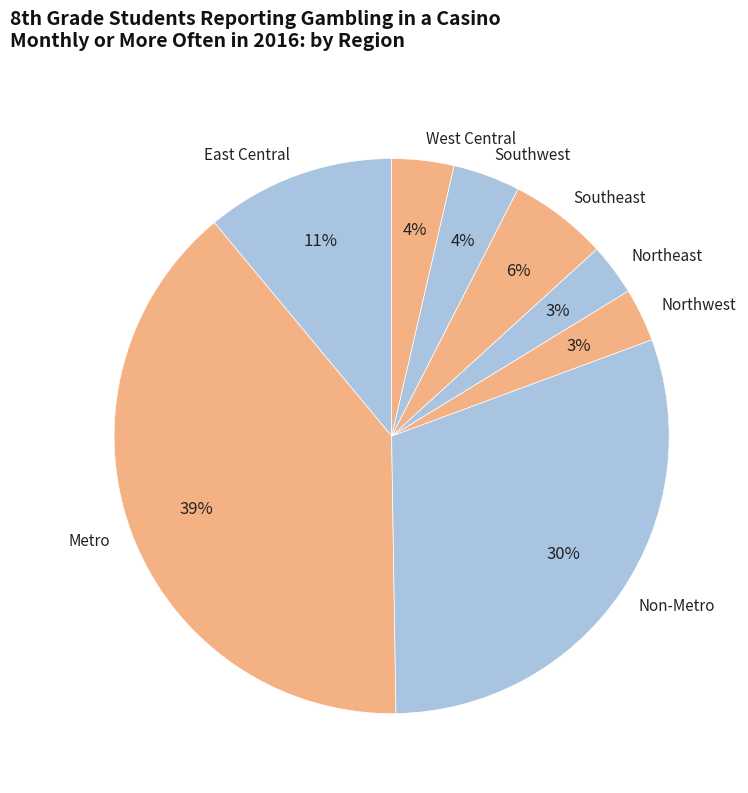

Do Northeast and Metro together represent more than half of the pie?

No